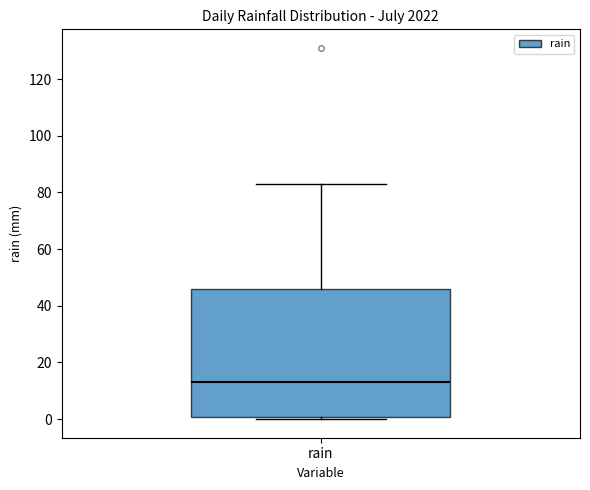

Where is the lower edge of the box for rain on the y-axis? The values are not printed on the chart, so give them approximately, as read against the axis.

0